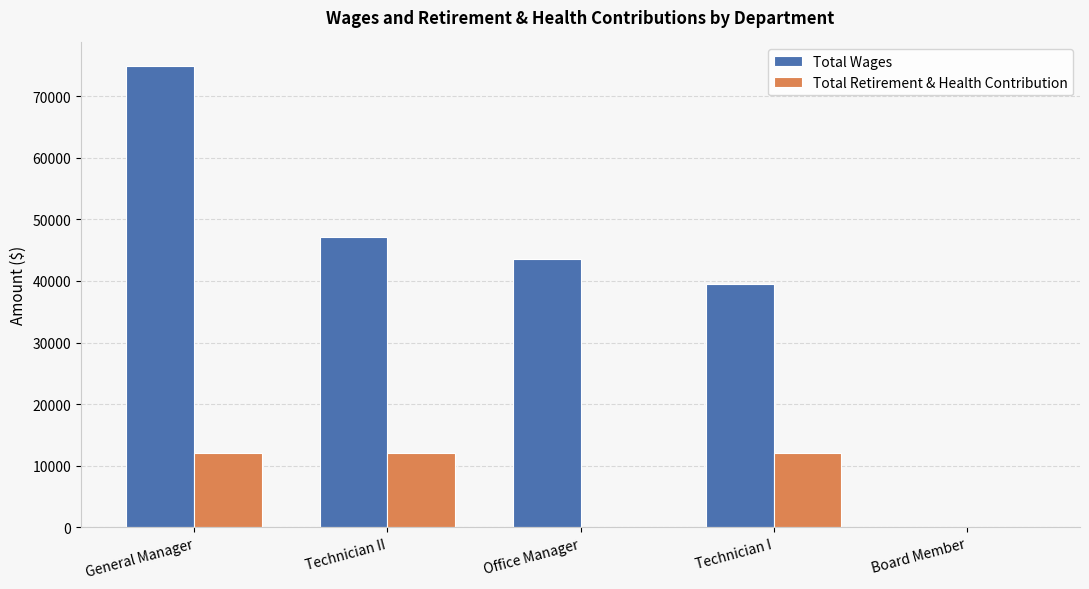

What is the sum of the Total Wages values at Technician II and Board Member?

47180